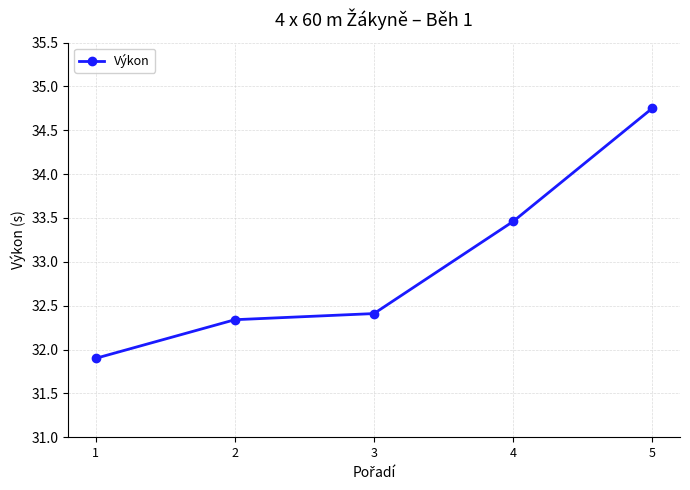

At which category does the chart reach its peak across all series?

5